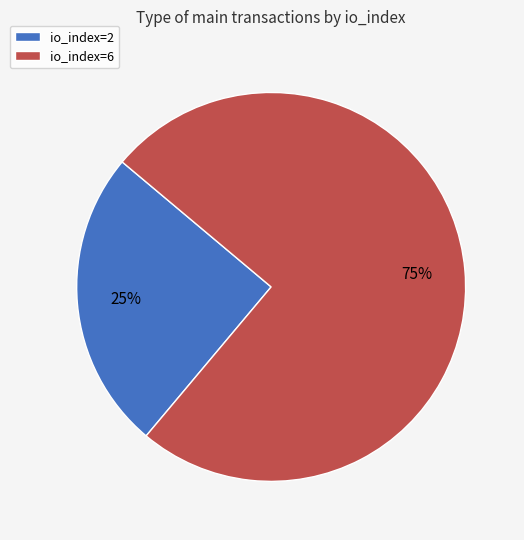

Which category has the smallest portion of the pie?

io_index=2